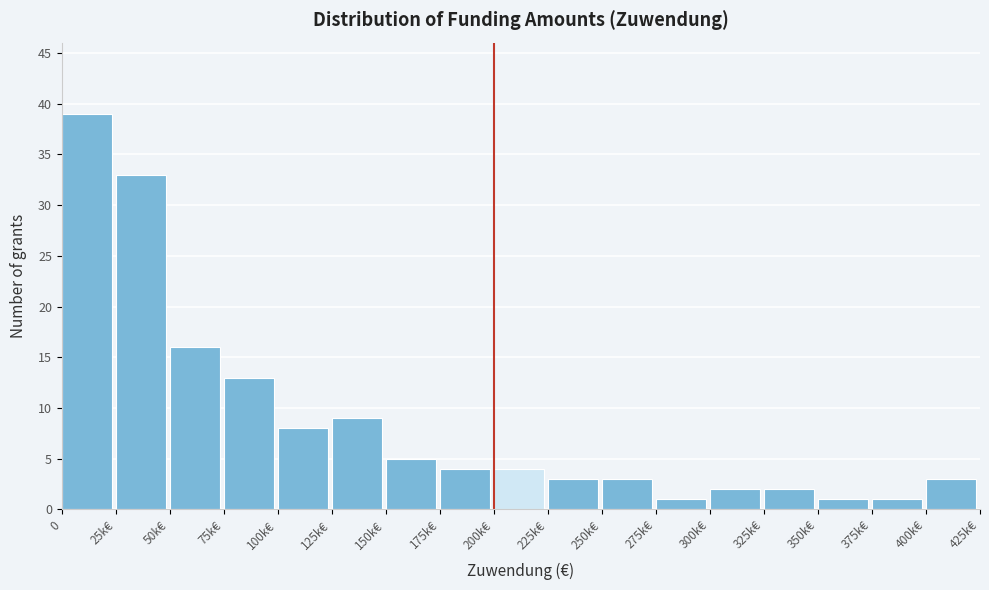

Reading left to right, extract all data points from this chart.

39	33	16	13	8	9	5	4	4	3	3	1	2	2	1	1	3